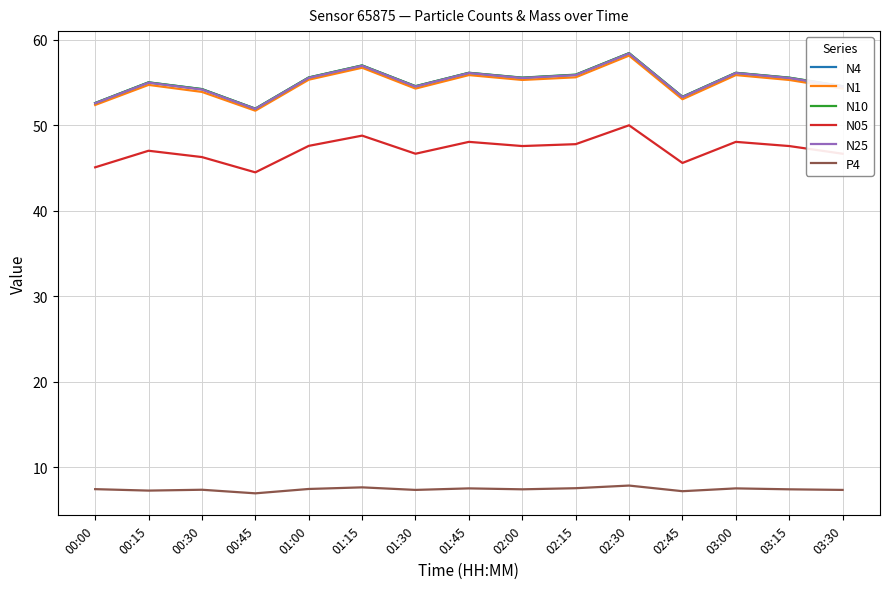

What is the lowest value of the P4 series?

6.9